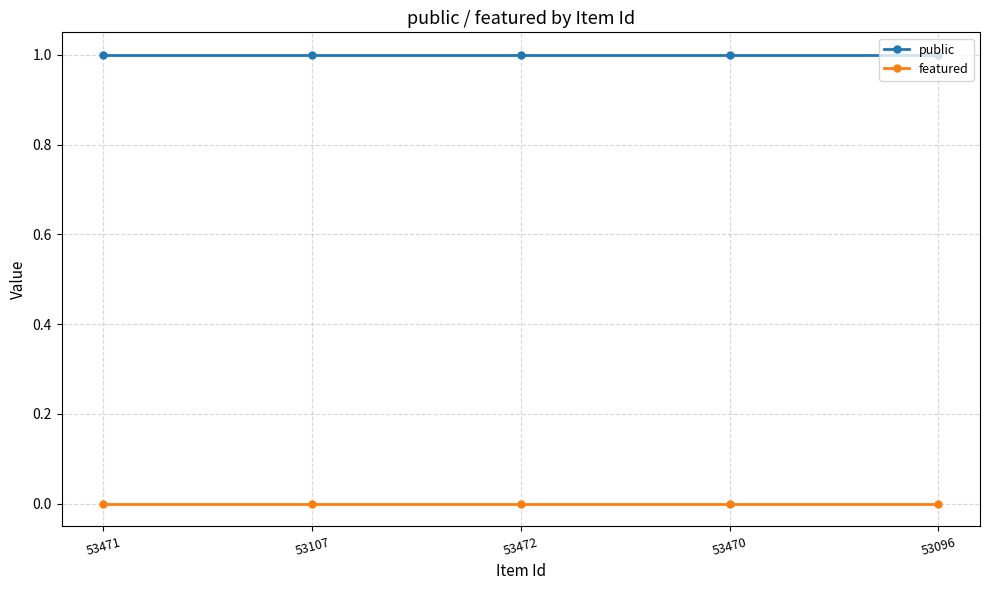

What position from the right is 53470?

2